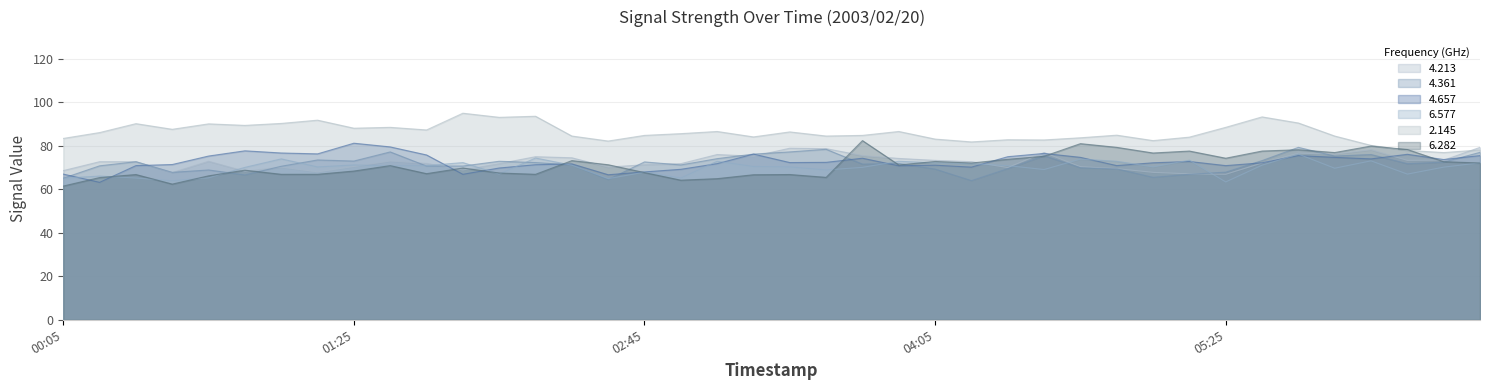

Which series has the largest total across all categories?

2.145